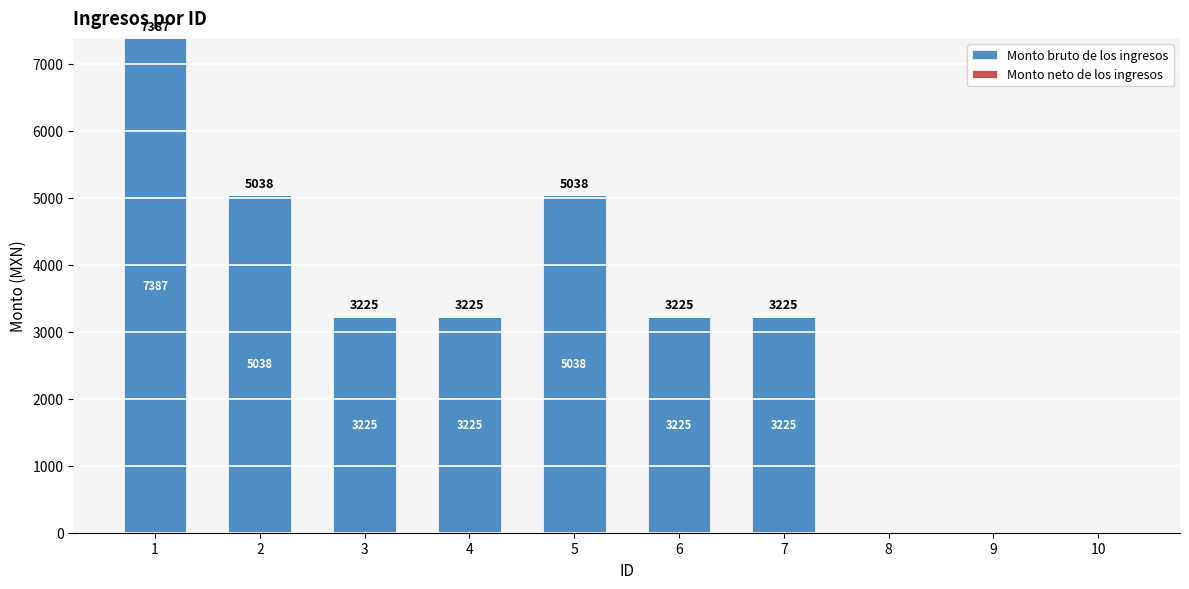

How many values are between 0 and 5038?

9